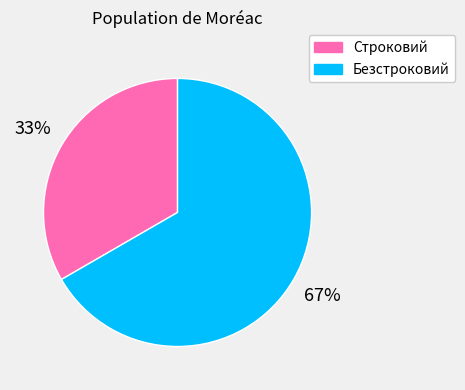

Is the sum of Безстроковий and Строковий greater than half?

Yes